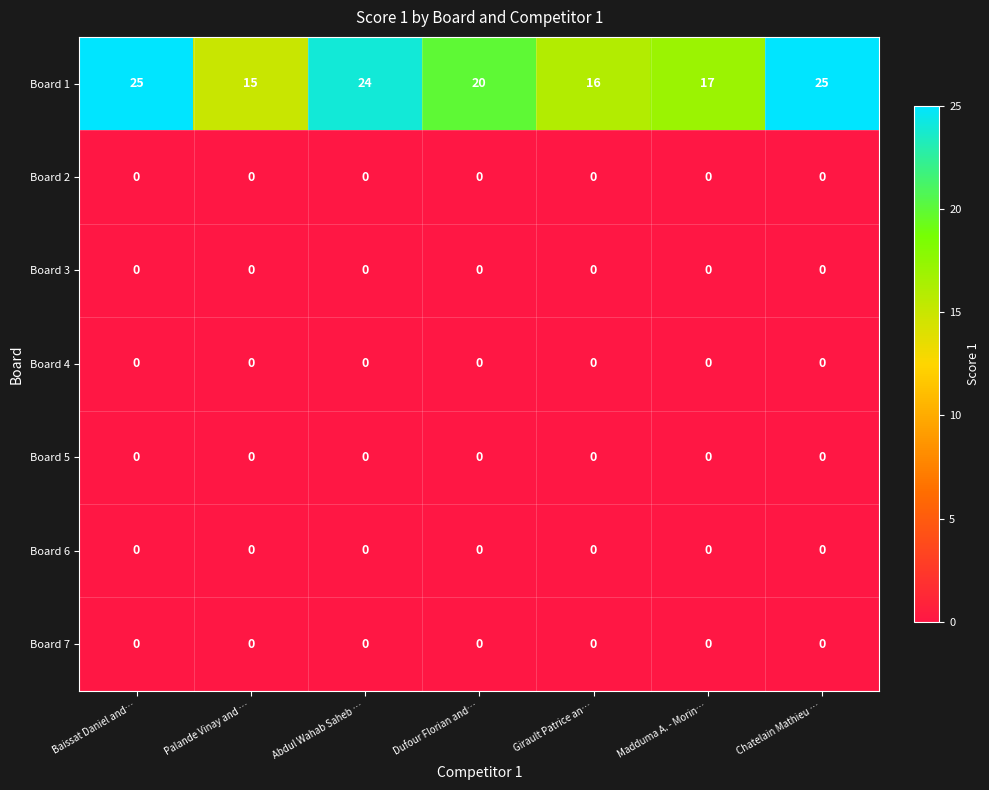

What is the highest value of the Board 1 series?

25